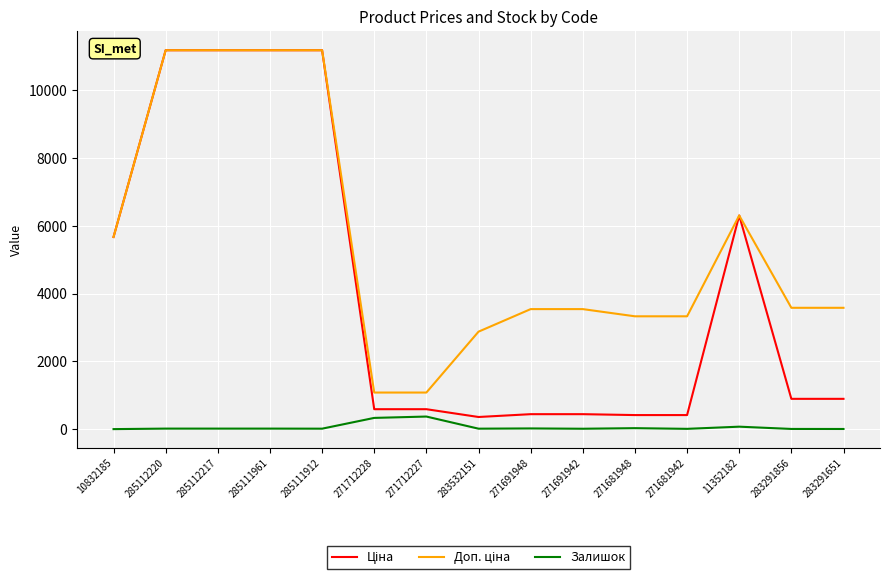

What is the highest value of the Залишок series?

373.0